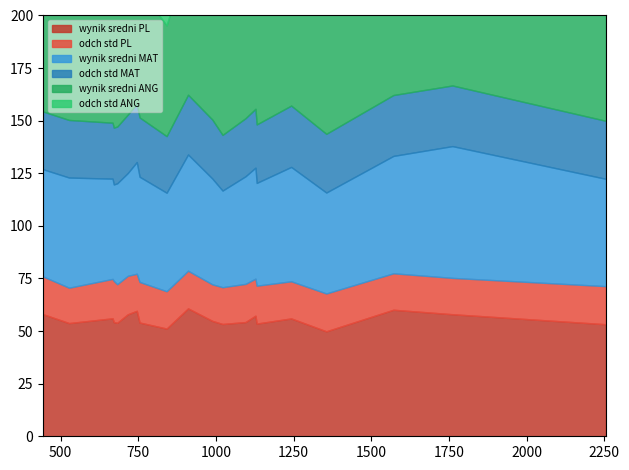

Where is wynik sredni PL nearest to the value 55?

988